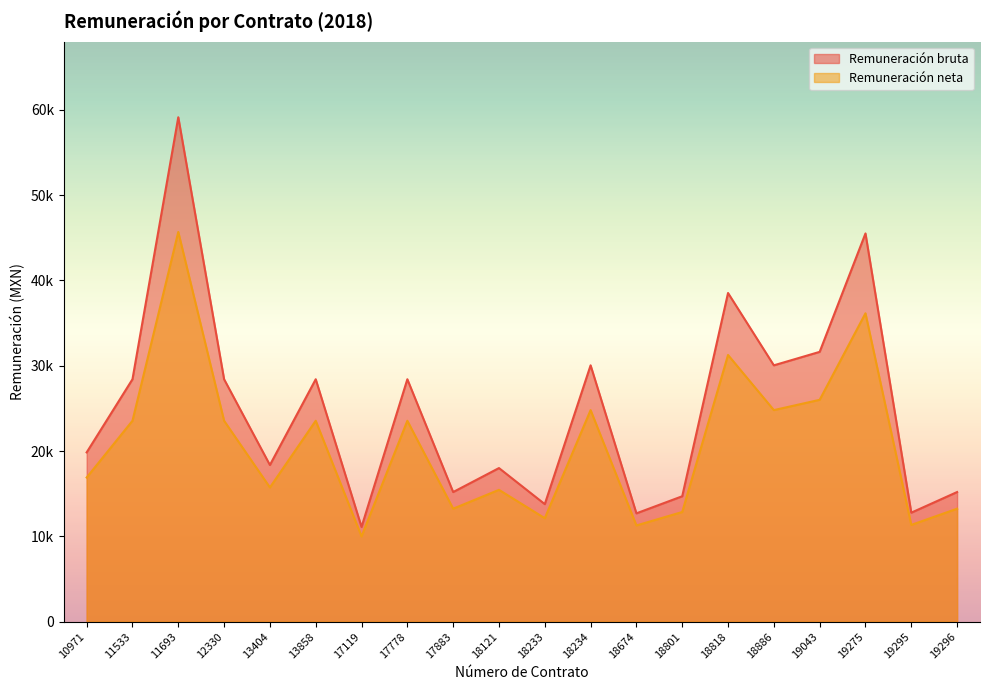

What is the maximum value shown in the chart?

59120.0